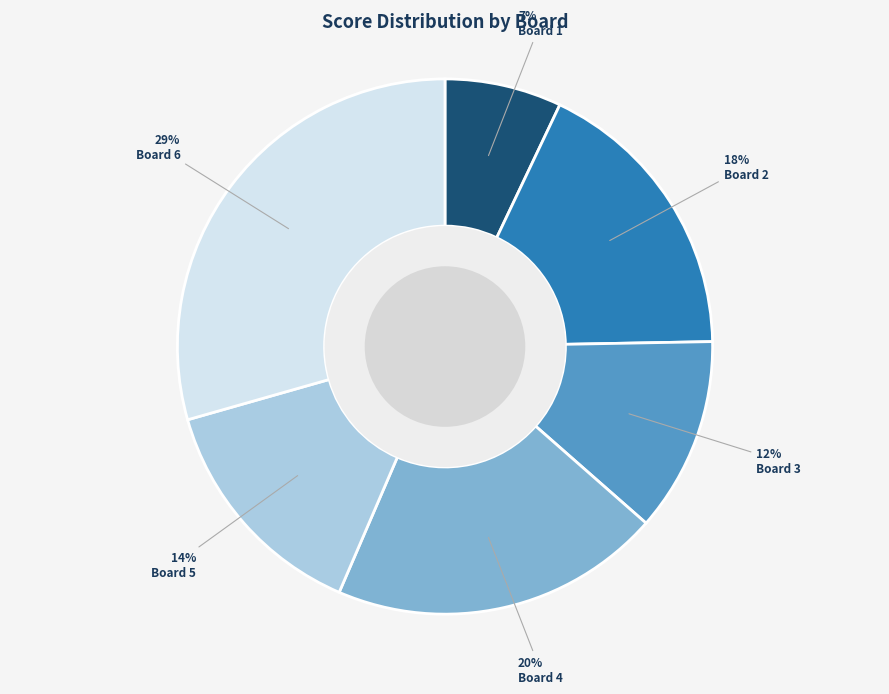

How many slices are in this pie chart?

6